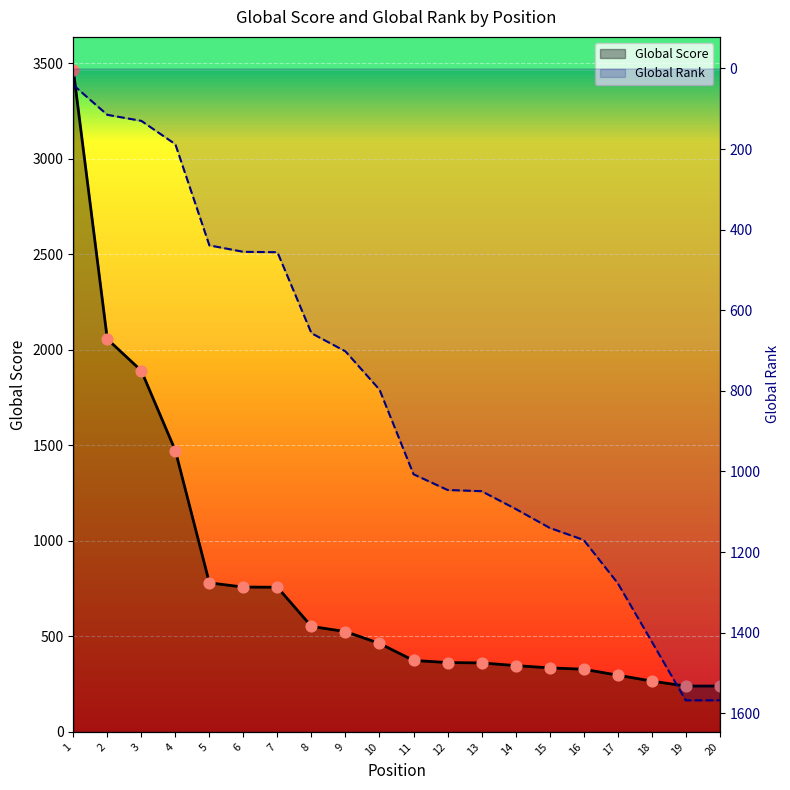

What is the total value across all series at 12?

1409